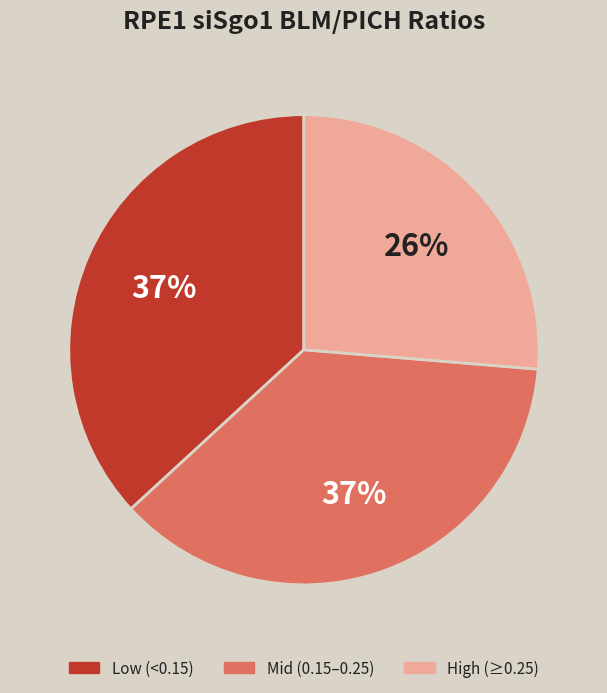

To the nearest percent, what is the difference between the largest and smallest slice percentages?

11%